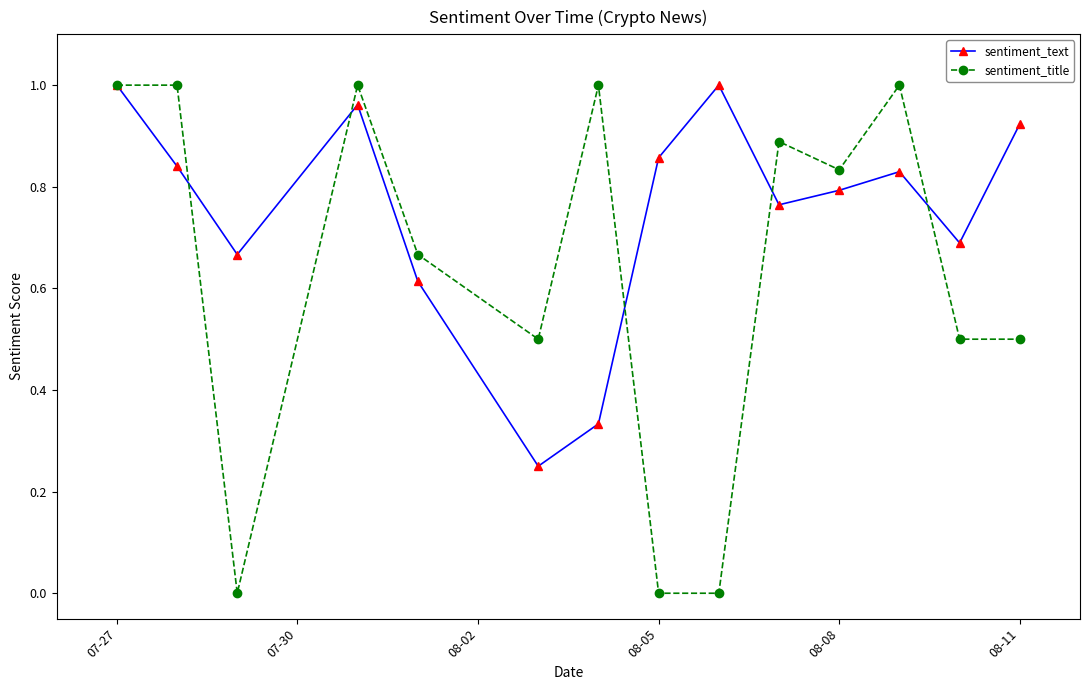

Rank the series by their average value, from highest to lowest.

sentiment_text, sentiment_title